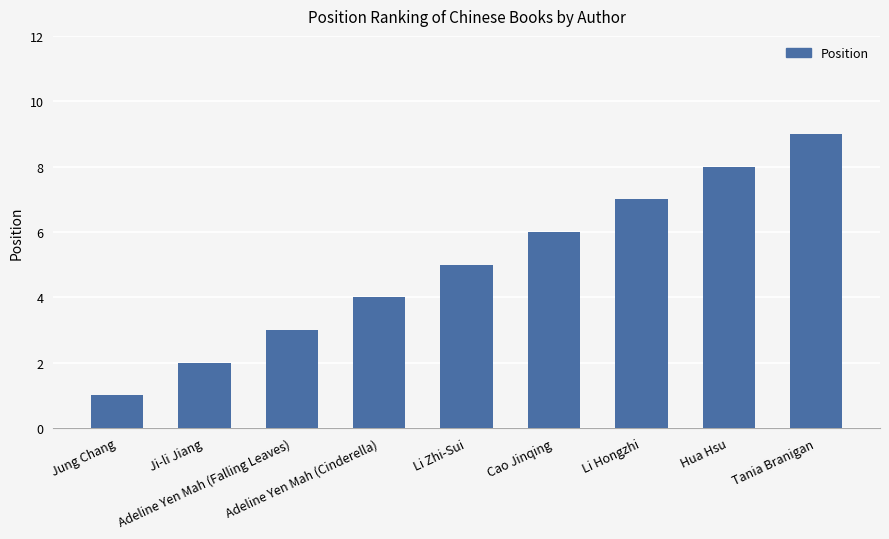

What is the label of the 7th bar from the left?

Li Hongzhi